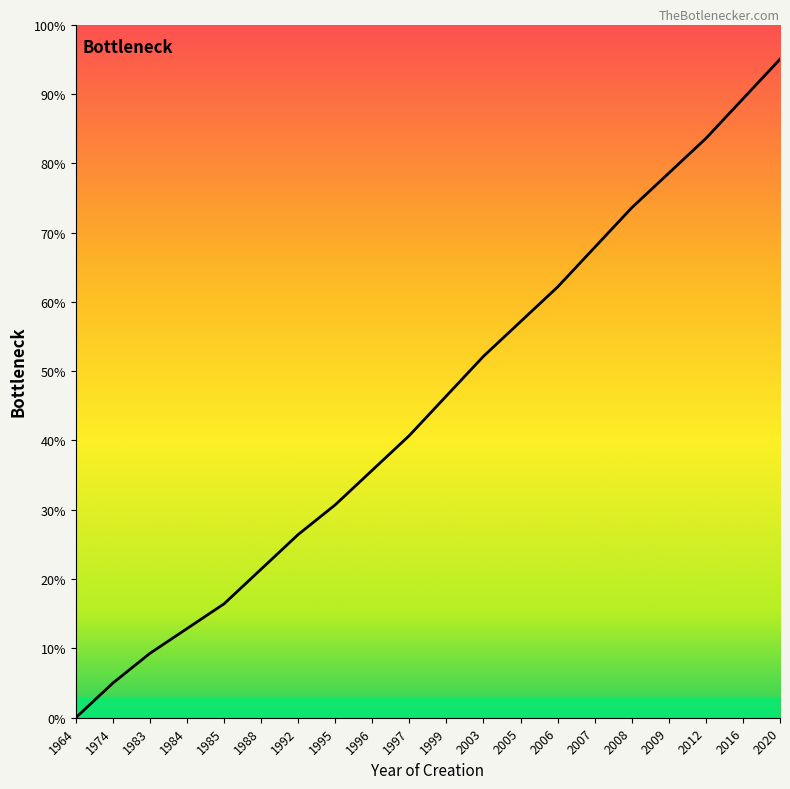

True or false: the data shows 67.9 at 2007.

True